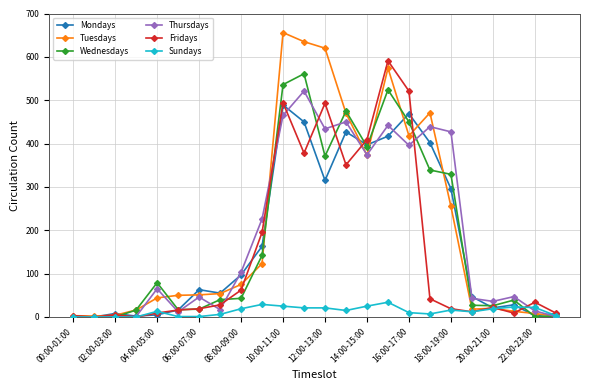

True or false: Fridays has more than 2 points higher than both neighbors.

True